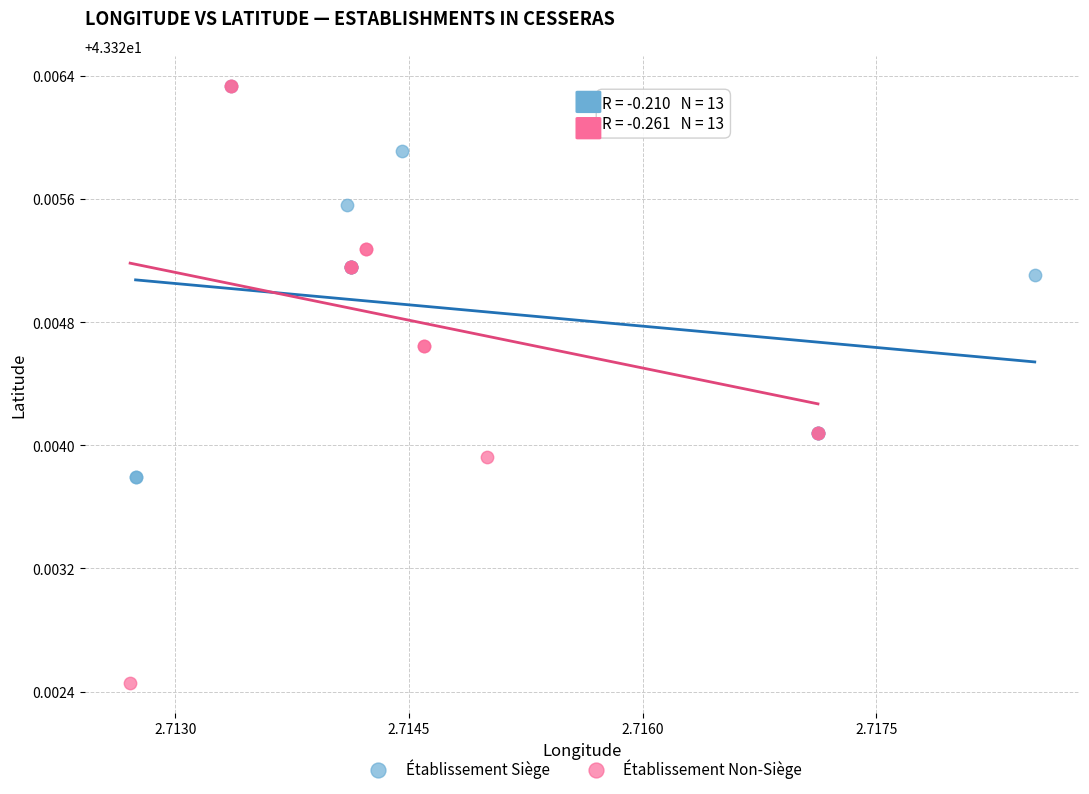

Which series has the largest Y range (max minus min)?

Établissement Non-Siège